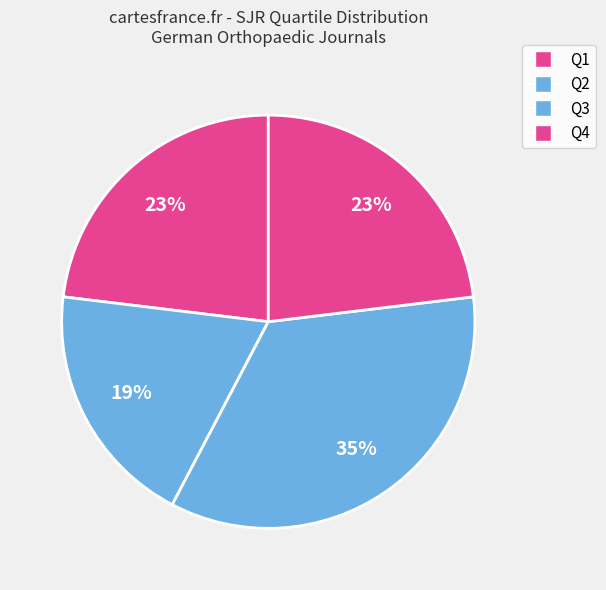

To the nearest percent, what portion does Q2 represent?

19%